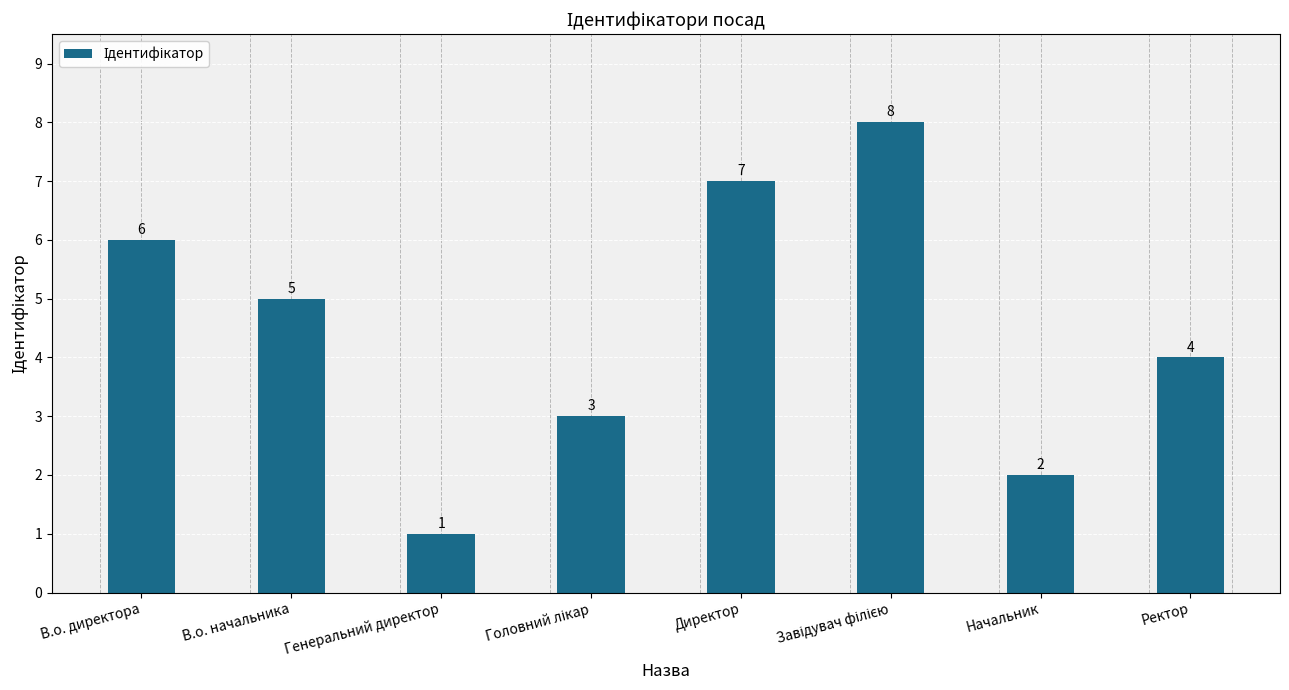

Where does the data first go above 5?

В.о. директора